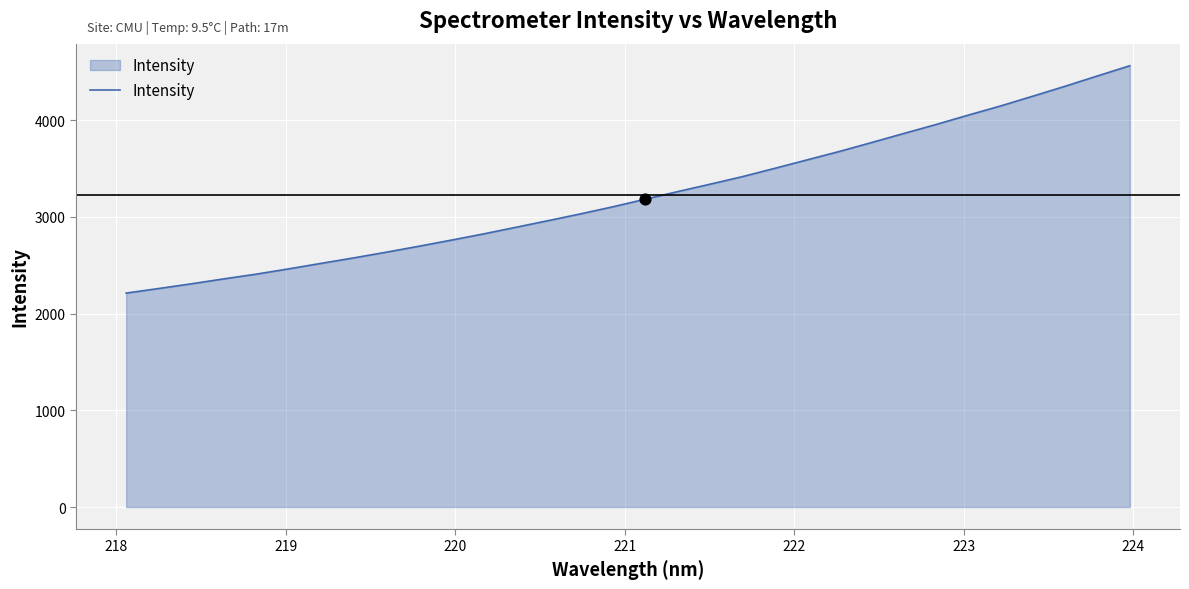

What is the difference between the maximum and minimum values?

2350.8